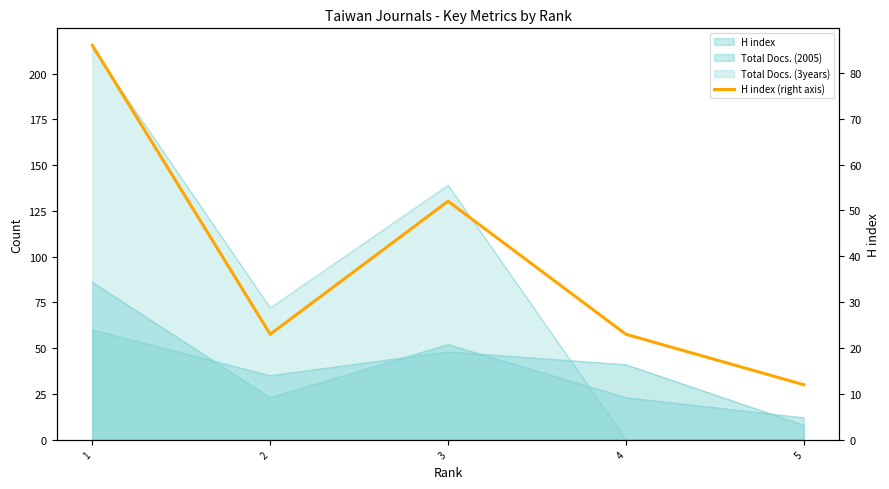

How many interior local valleys (lower than both neighbors) does the data have?

1